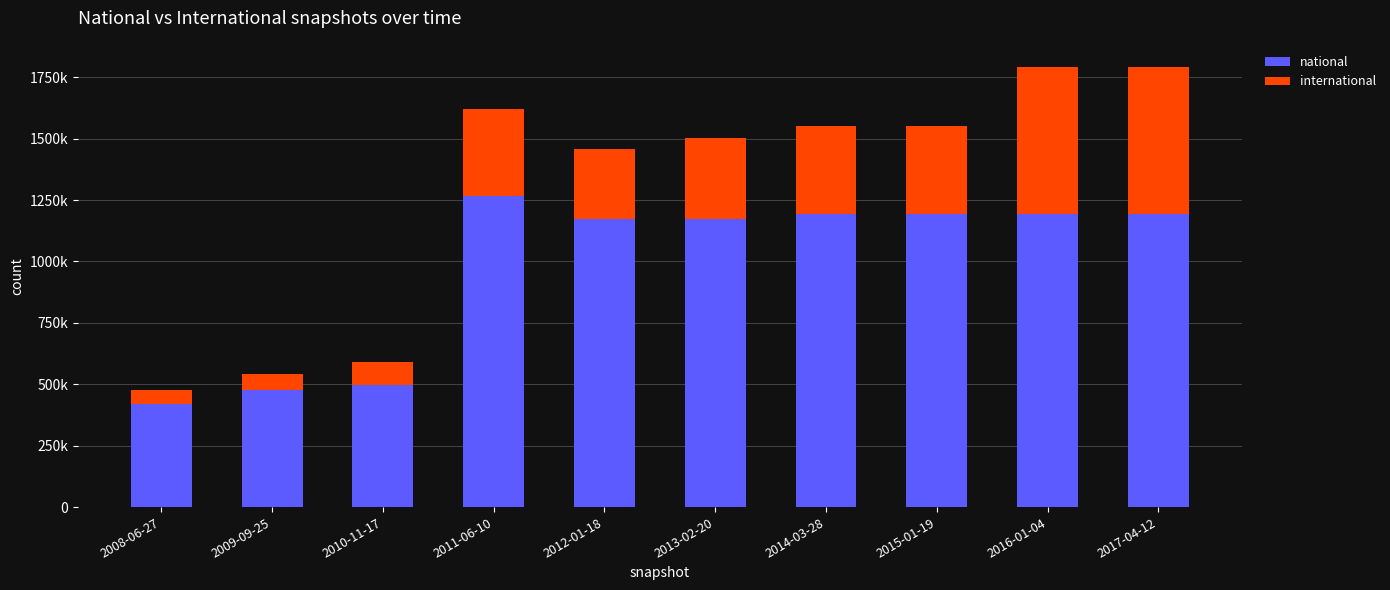

Does the chart contain stacked bars?

Yes